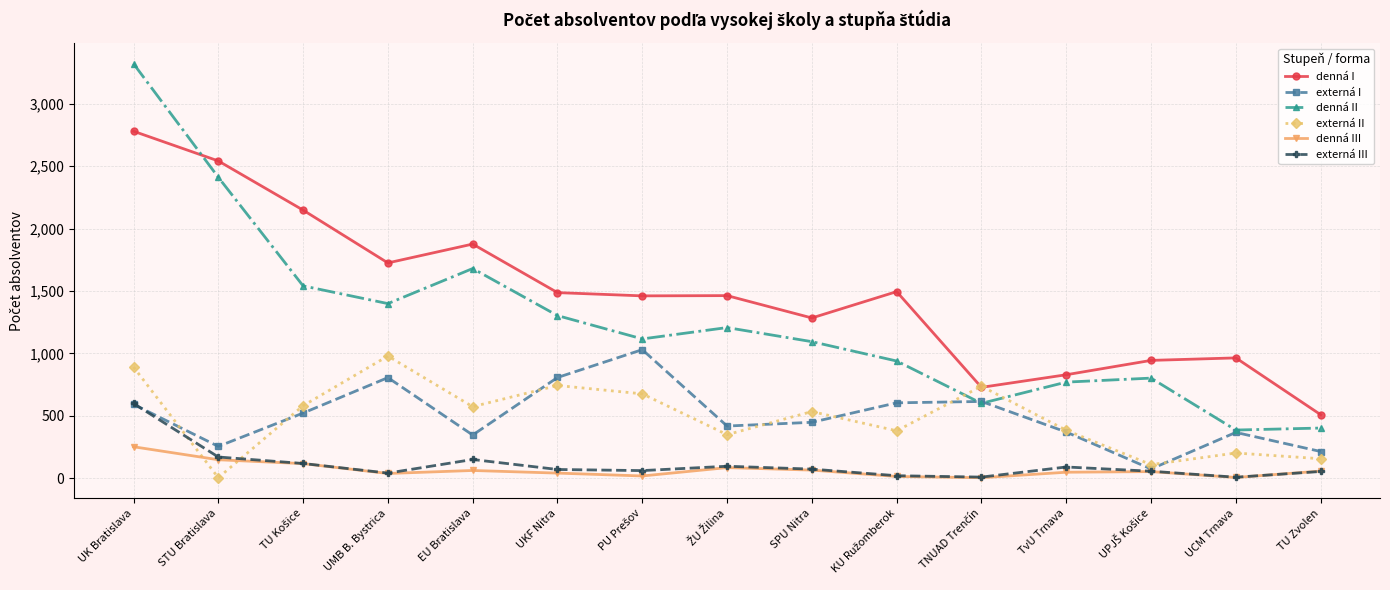

True or false: denná I and externá I cross at least once.

False